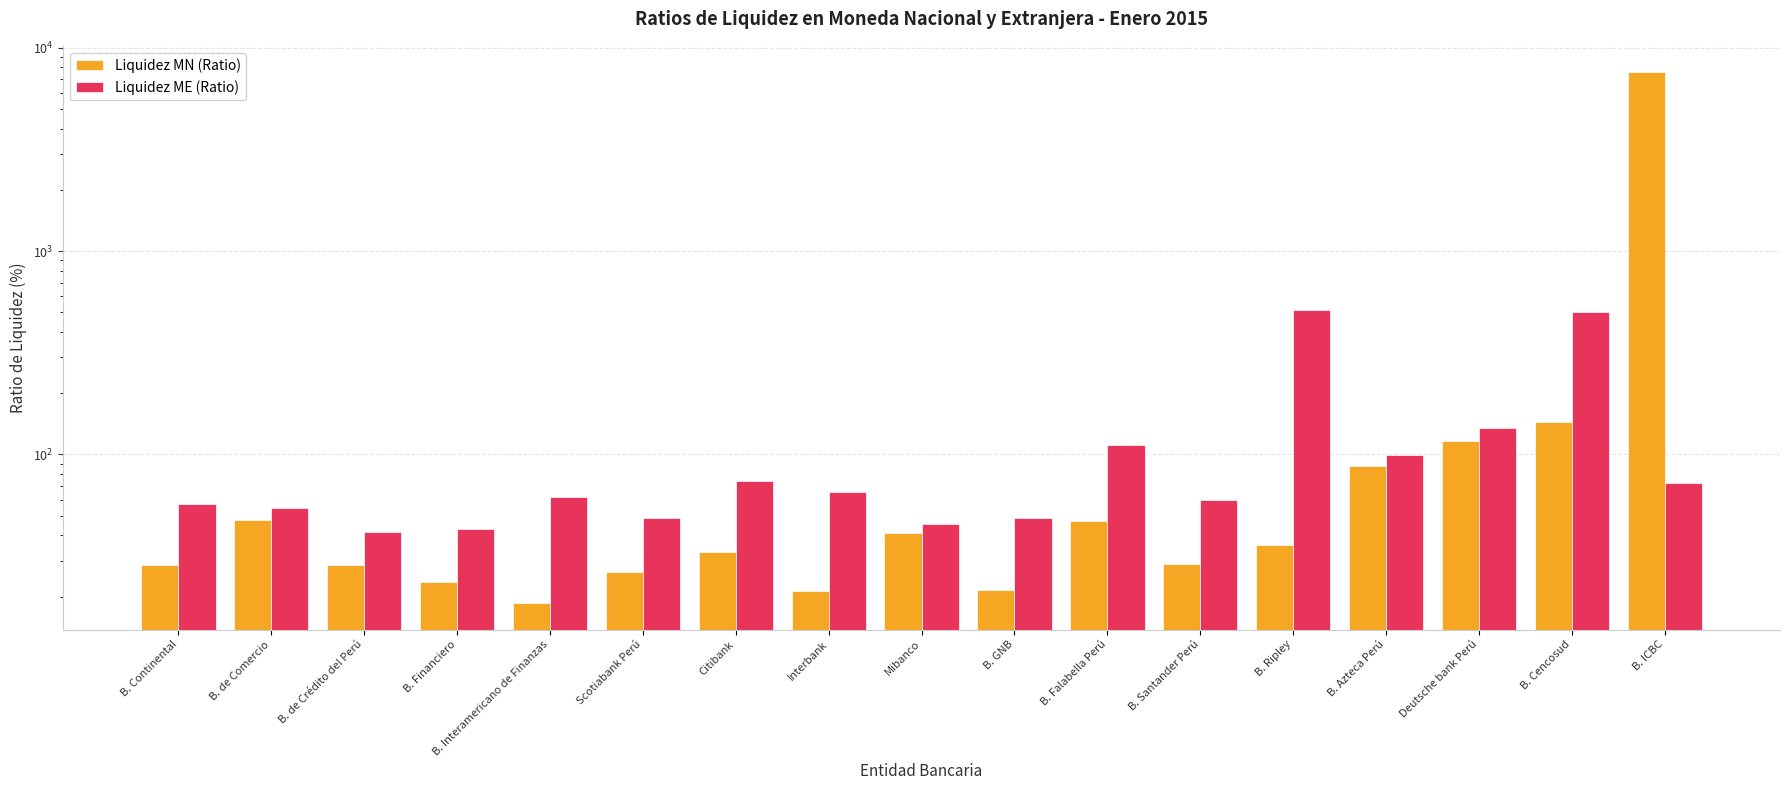

What is the value of the Liquidez ME (Ratio) bar at the 16th from the left?

501.4